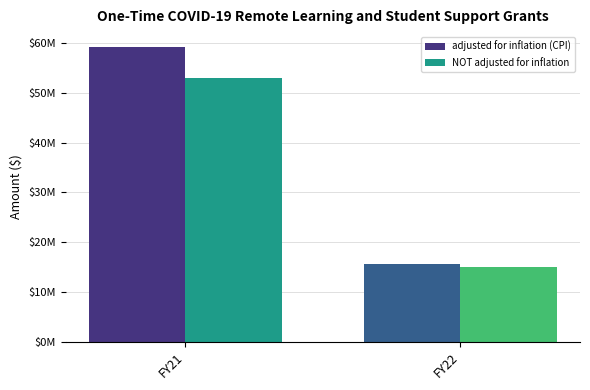

Which category has the lowest value in the NOT adjusted for inflation series?

FY22